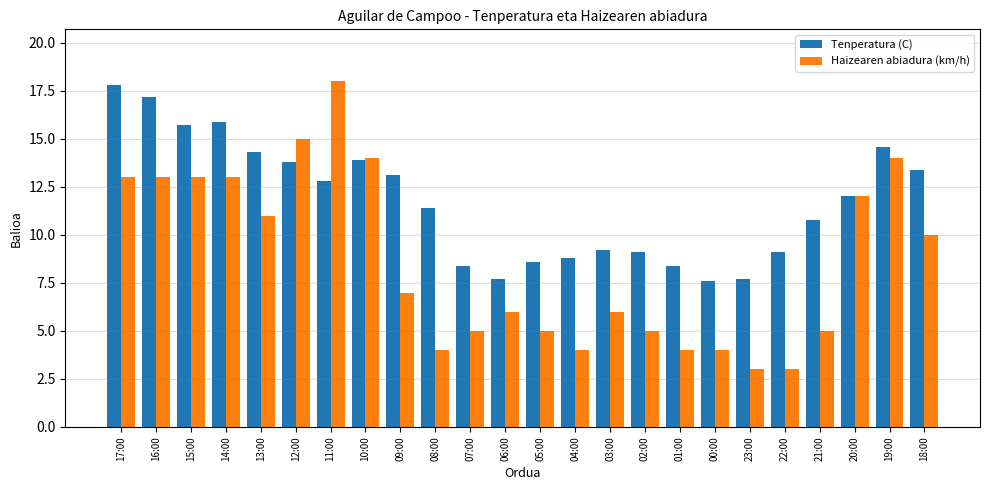

What is the sum of all Tenperatura (C) values?

281.3